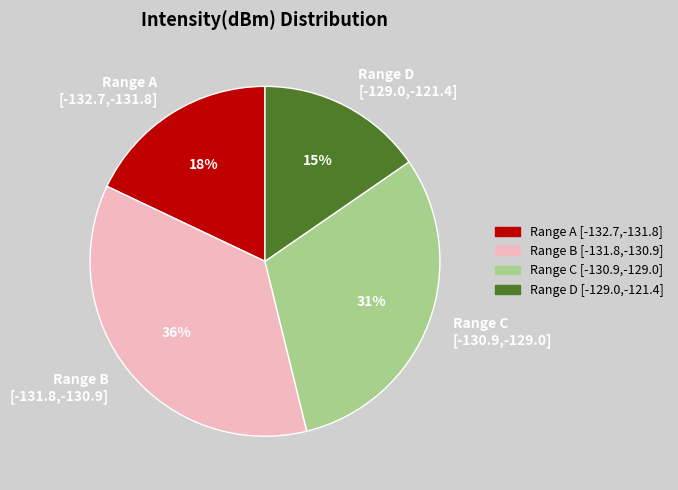

Between Range C [-130.9,-129.0] and Range B [-131.8,-130.9], which is larger?

Range B [-131.8,-130.9]